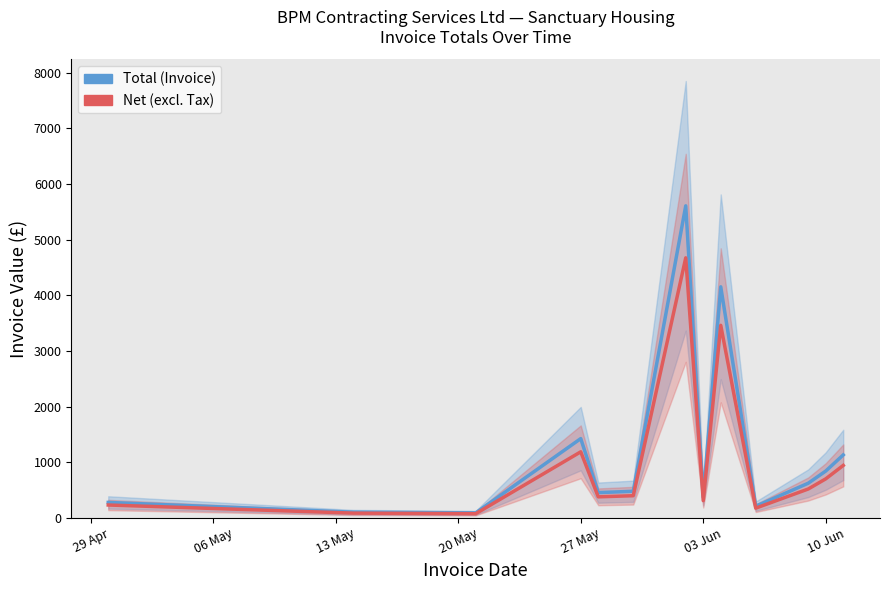

What is the value of the Total (Invoice) point at the 11th from the left?

622.6